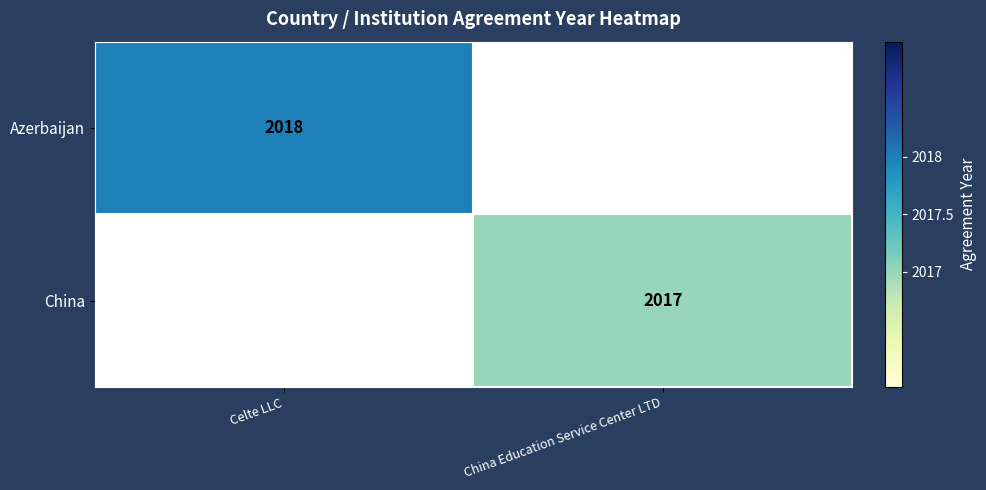

True or false: China has a value of 1079 at China Education Service Center LTD.

False